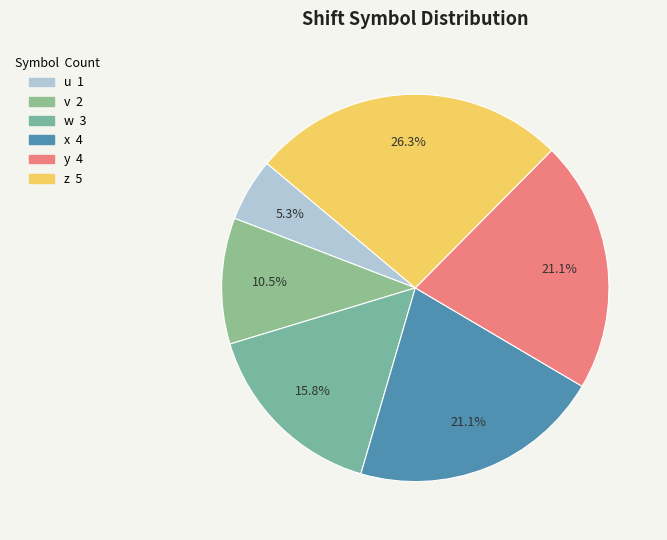

What is the ratio of the value at v to the value at x?

0.5